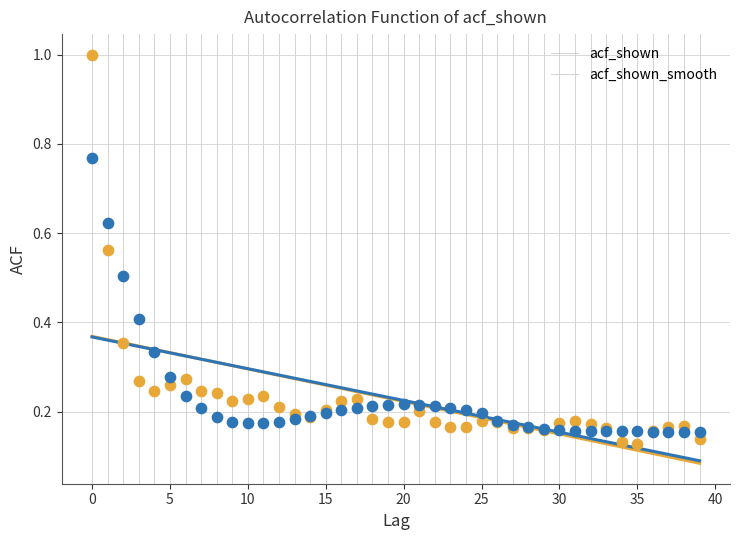

Which series contains the lowest Y value?

acf_shown